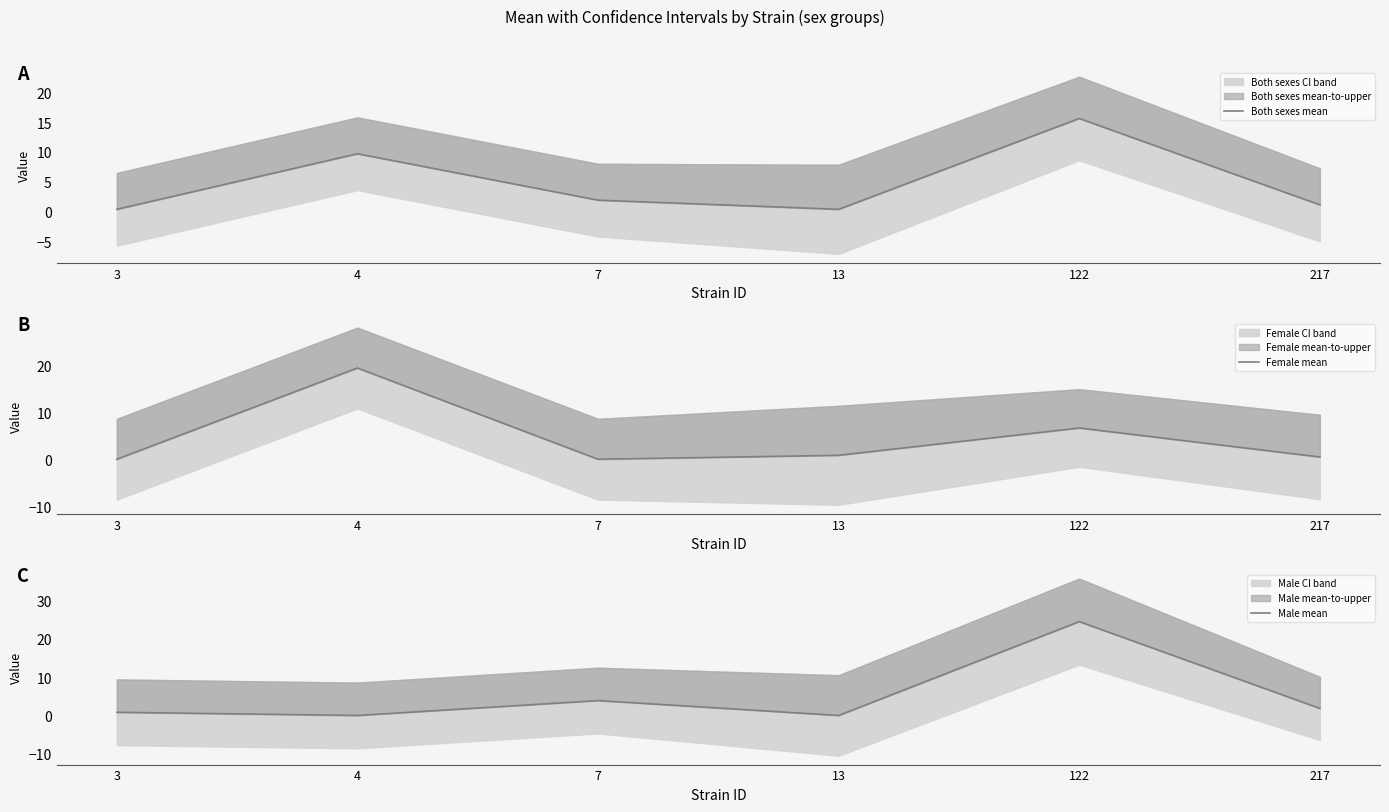

What are all the series names shown in the legend?

Both sexes mean, Female mean, Male mean